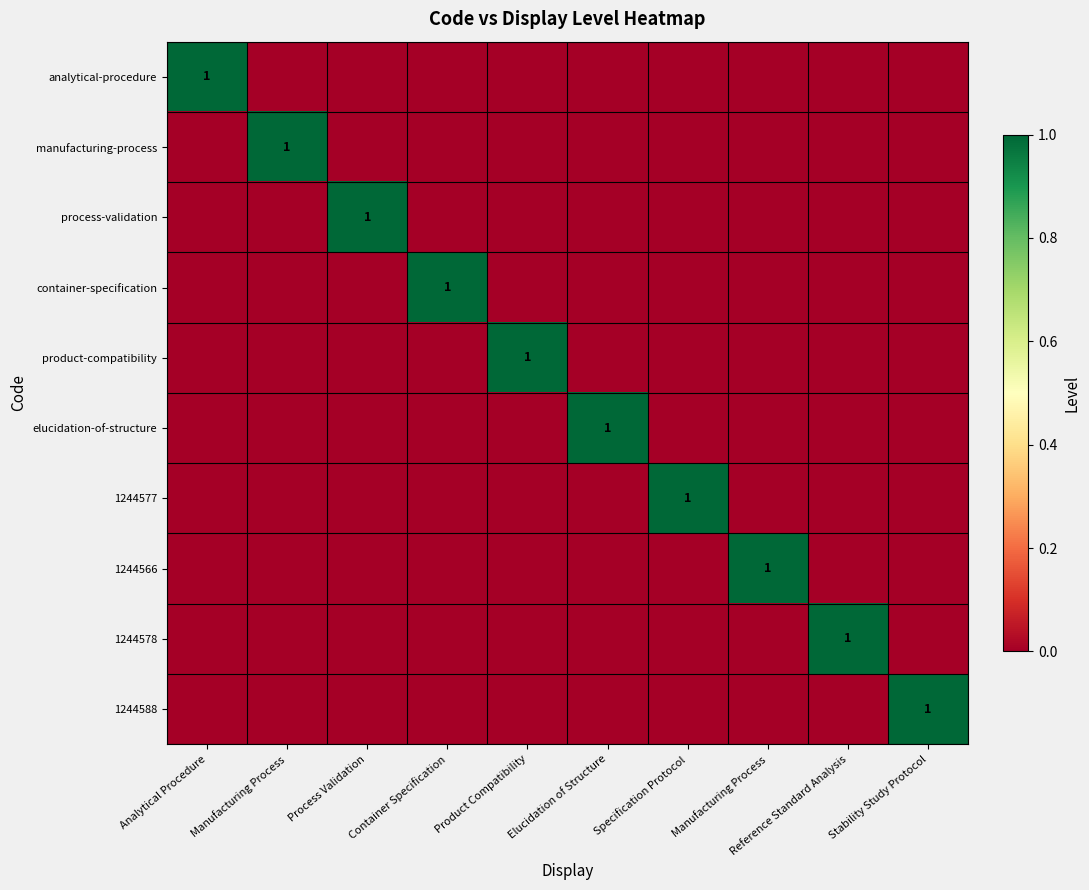

Is it true that analytical-procedure equals 1 at Analytical Procedure?

True